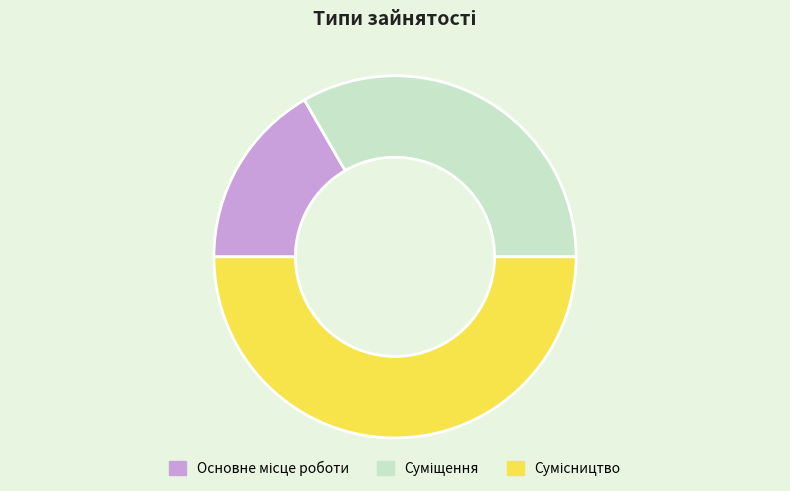

How many segments does this pie chart have?

3